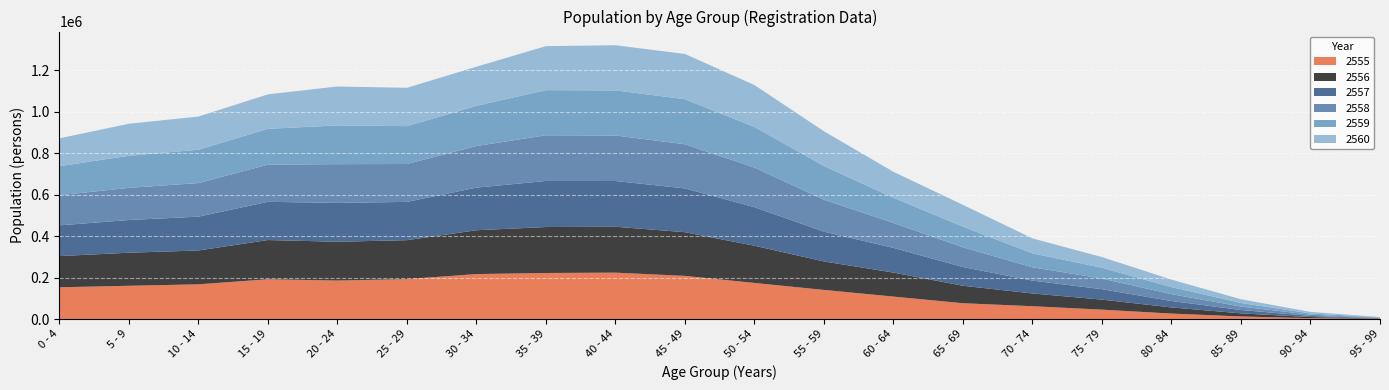

Reading left to right, extract all data points from this chart.

2555: 0 - 4=153247	5 - 9=160413	10 - 14=167498	15 - 19=191862	20 - 24=185629	25 - 29=192619	30 - 34=216901	35 - 39=222231	40 - 44=223805	45 - 49=208169	50 - 54=174114	55 - 59=140443	60 - 64=108294	65 - 69=76302	70 - 74=61858	75 - 79=45230	80 - 84=26380	85 - 89=12281	90 - 94=4197	95 - 99=1274
2556: 0 - 4=150395	5 - 9=159639	10 - 14=163303	15 - 19=189264	20 - 24=187210	25 - 29=187898	30 - 34=211551	35 - 39=221654	40 - 44=221401	45 - 49=210808	50 - 54=179520	55 - 59=137432	60 - 64=115822	65 - 69=84287	70 - 74=61552	75 - 79=48441	80 - 84=29619	85 - 89=15129	90 - 94=5286	95 - 99=1518
2557: 0 - 4=148279	5 - 9=157683	10 - 14=163193	15 - 19=184409	20 - 24=187556	25 - 29=184629	30 - 34=205460	35 - 39=222271	40 - 44=220791	45 - 49=211149	50 - 54=186125	55 - 59=143743	60 - 64=119169	65 - 69=90221	70 - 74=62059	75 - 79=50372	80 - 84=31055	85 - 89=16224	90 - 94=5495	95 - 99=1544
2558: 0 - 4=145439	5 - 9=155171	10 - 14=161989	15 - 19=179268	20 - 24=186807	25 - 29=182817	30 - 34=200736	35 - 39=220500	40 - 44=219512	45 - 49=213115	50 - 54=191225	55 - 59=153882	60 - 64=120195	65 - 69=95266	70 - 74=64151	75 - 79=51221	80 - 84=32860	85 - 89=16705	90 - 94=5981	95 - 99=1620
2559: 0 - 4=140022	5 - 9=154884	10 - 14=160867	15 - 19=172935	20 - 24=187021	25 - 29=182621	30 - 34=194163	35 - 39=217638	40 - 44=217560	45 - 49=217268	50 - 54=195847	55 - 59=162773	60 - 64=121455	65 - 69=99751	70 - 74=67373	75 - 79=52053	80 - 84=34264	85 - 89=17238	90 - 94=6280	95 - 99=1716
2560: 0 - 4=134288	5 - 9=154461	10 - 14=160083	15 - 19=166258	20 - 24=187761	25 - 29=184951	30 - 34=188482	35 - 39=212274	40 - 44=217862	45 - 49=218343	50 - 54=201971	55 - 59=167587	60 - 64=125272	65 - 69=104997	70 - 74=72000	75 - 79=51644	80 - 84=36005	85 - 89=17868	90 - 94=7188	95 - 99=1868